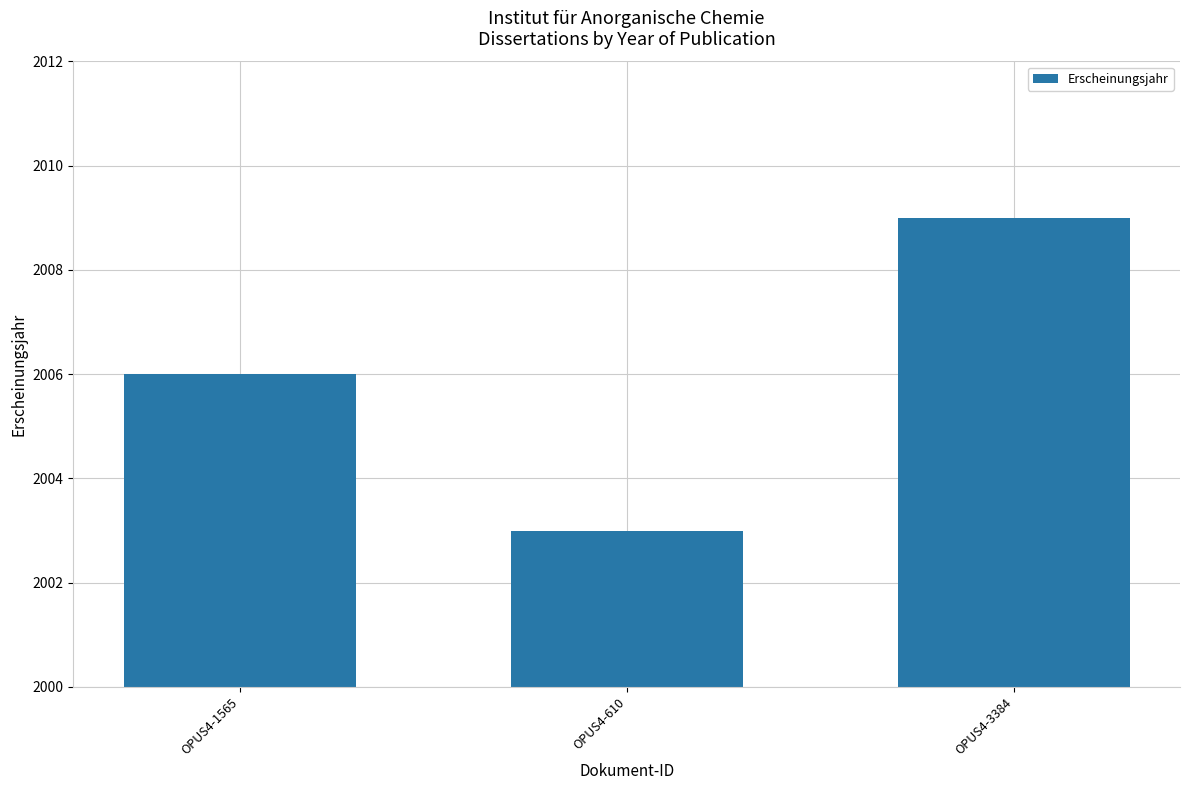

Approximately how many times larger is the value at OPUS4-610 compared to OPUS4-1565?

1.0